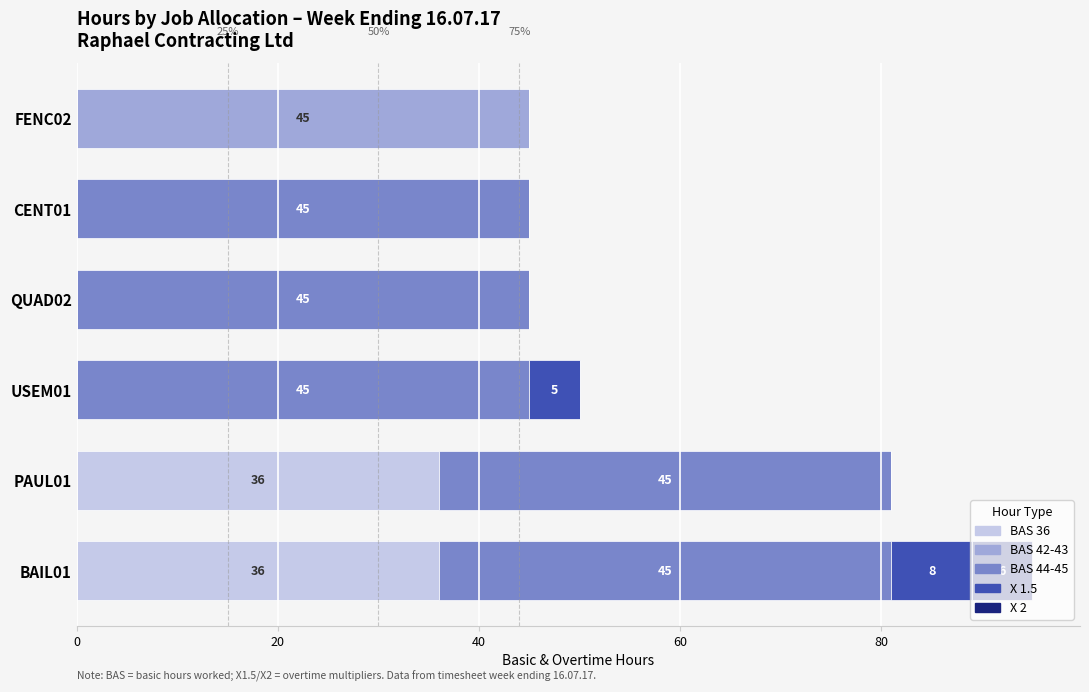

At which category is the sum across all series the highest?

BAIL01